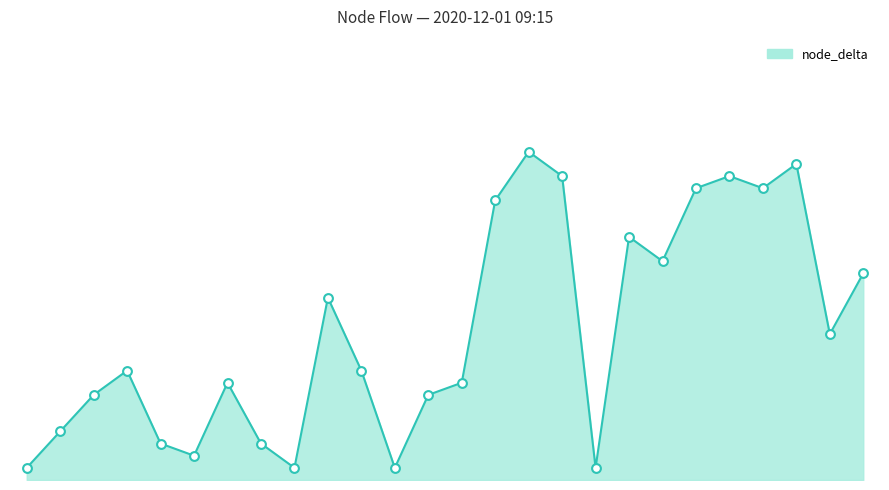

At which category is the sum across all series the highest?

15